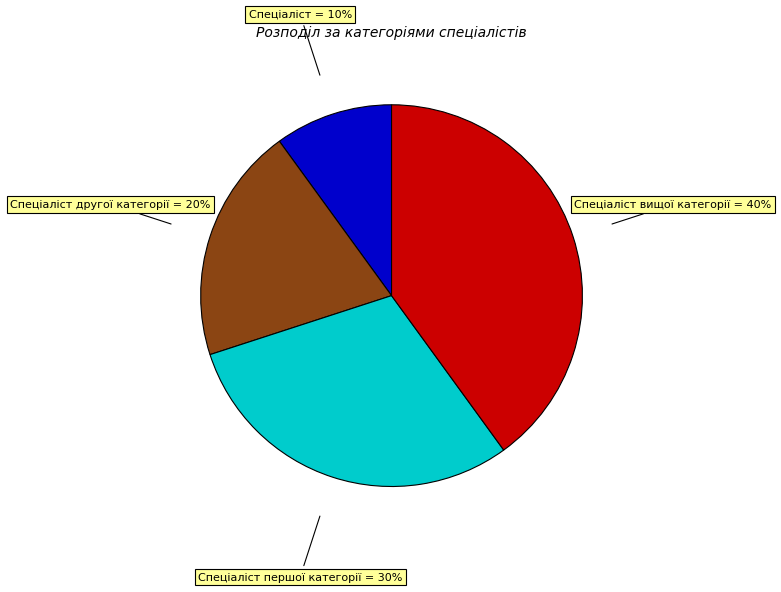

Does Спеціаліст другої категорії represent more than half of the total?

No